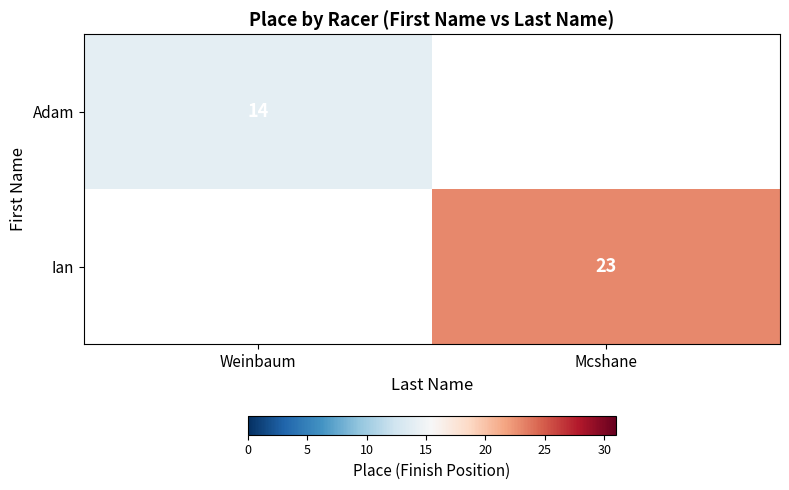

True or false: Adam has a value of 5 at Weinbaum.

False